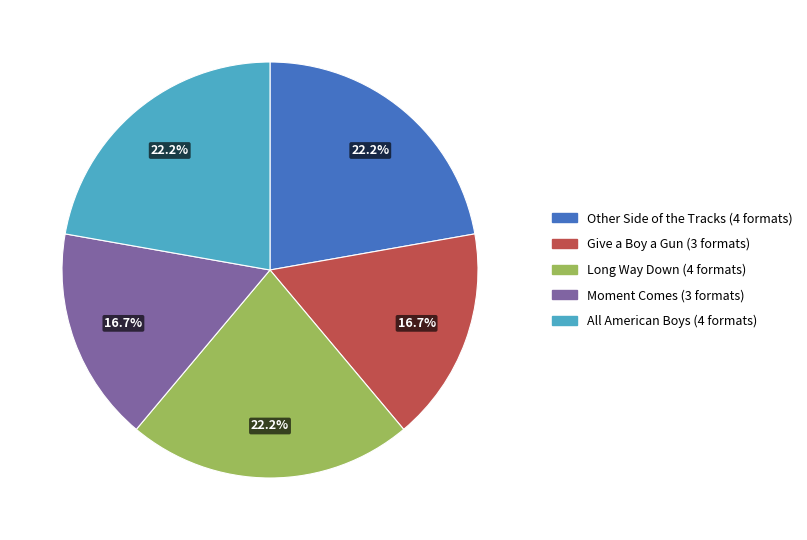

Which has a higher value, Moment Comes or All American Boys?

All American Boys